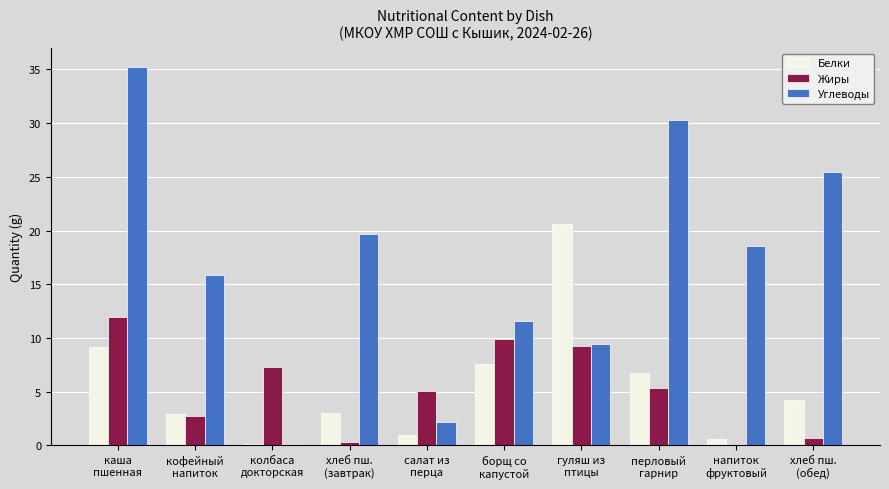

Which series has the largest total across all categories?

Углеводы